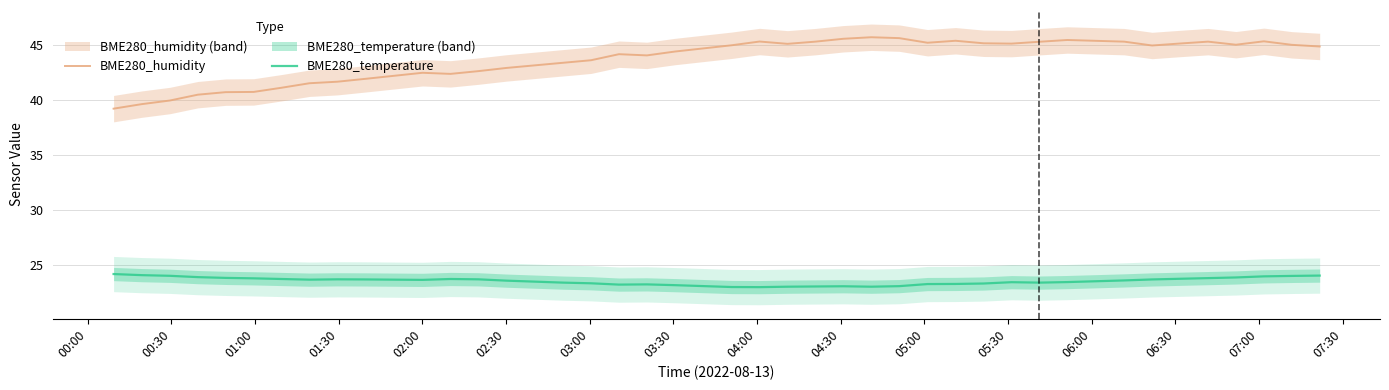

List the series in order of their overall mean, highest first.

BME280_humidity, BME280_temperature